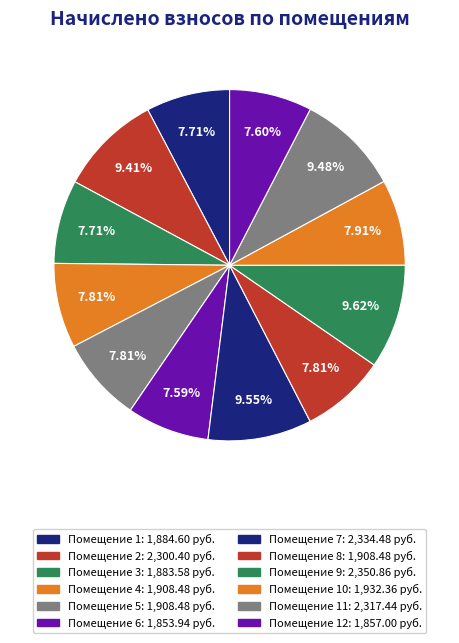

How many slices are in this pie chart?

12